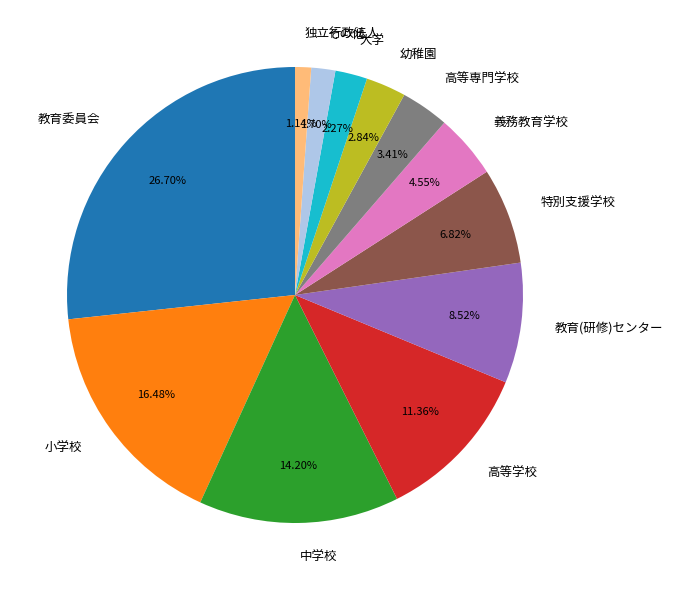

What is the largest slice in the pie chart?

教育委員会